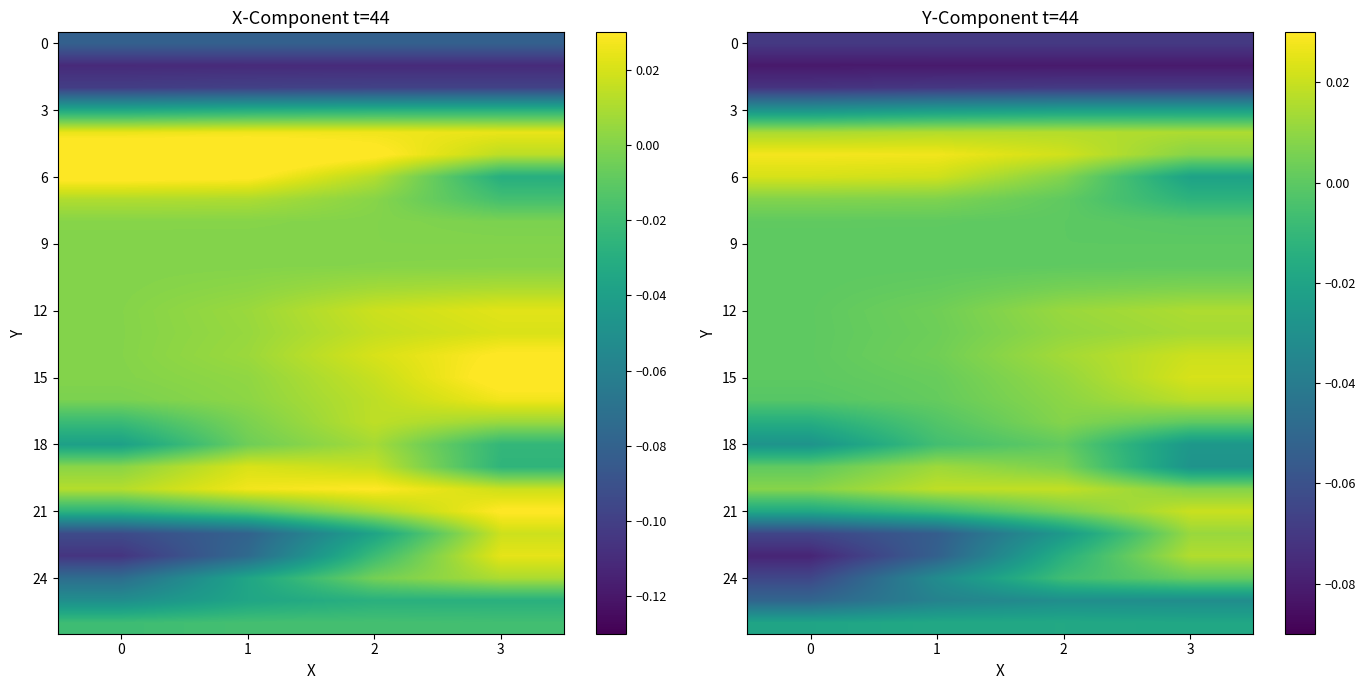

Where is row_1 nearest to the value 0?

3